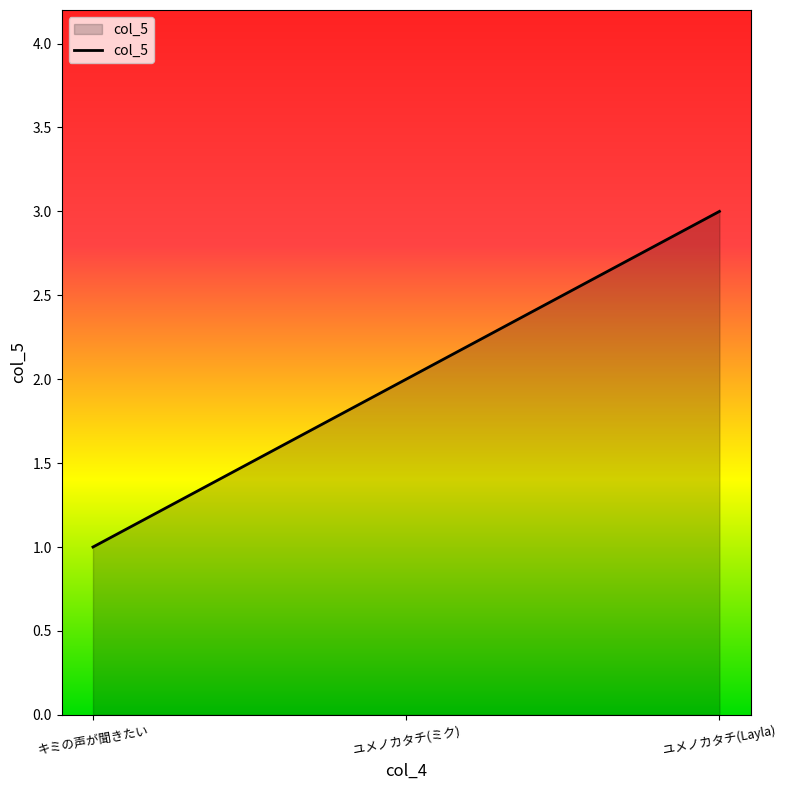

Reading right to left, list all the values displayed in this chart.

3	2	1